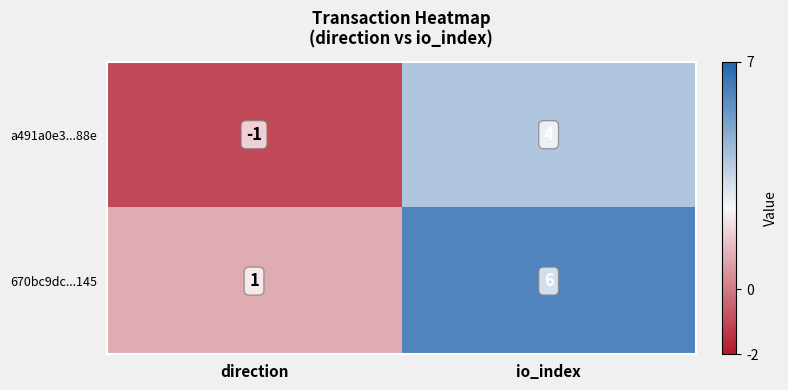

What is the sum of all 670bc9dc...145 values?

7